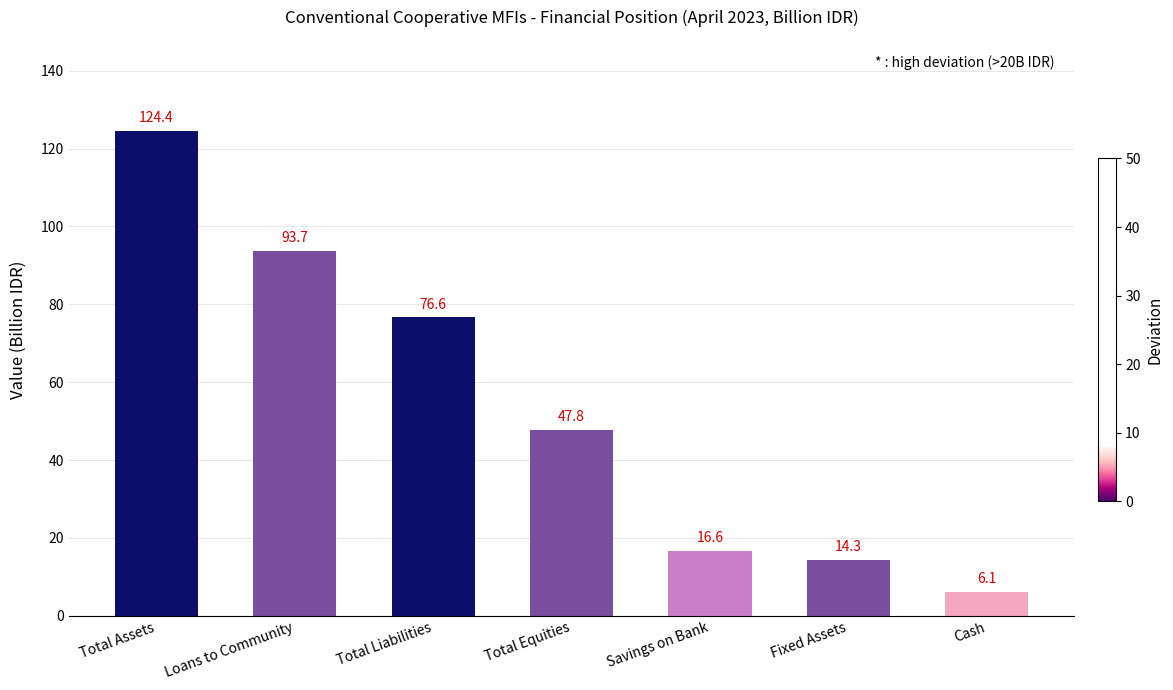

How many bars are there in total?

7